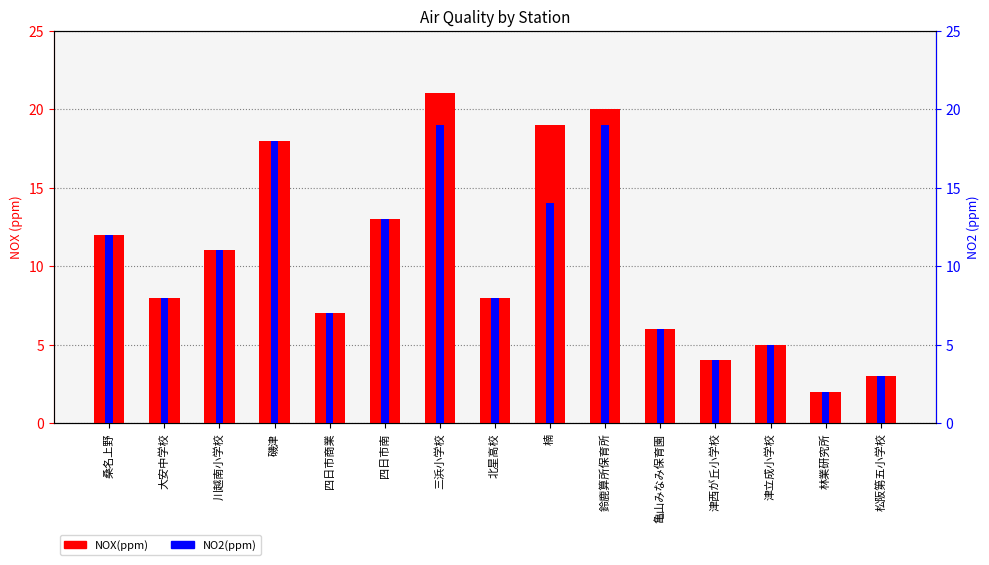

Which series has the largest total across all categories?

NOX(ppm)